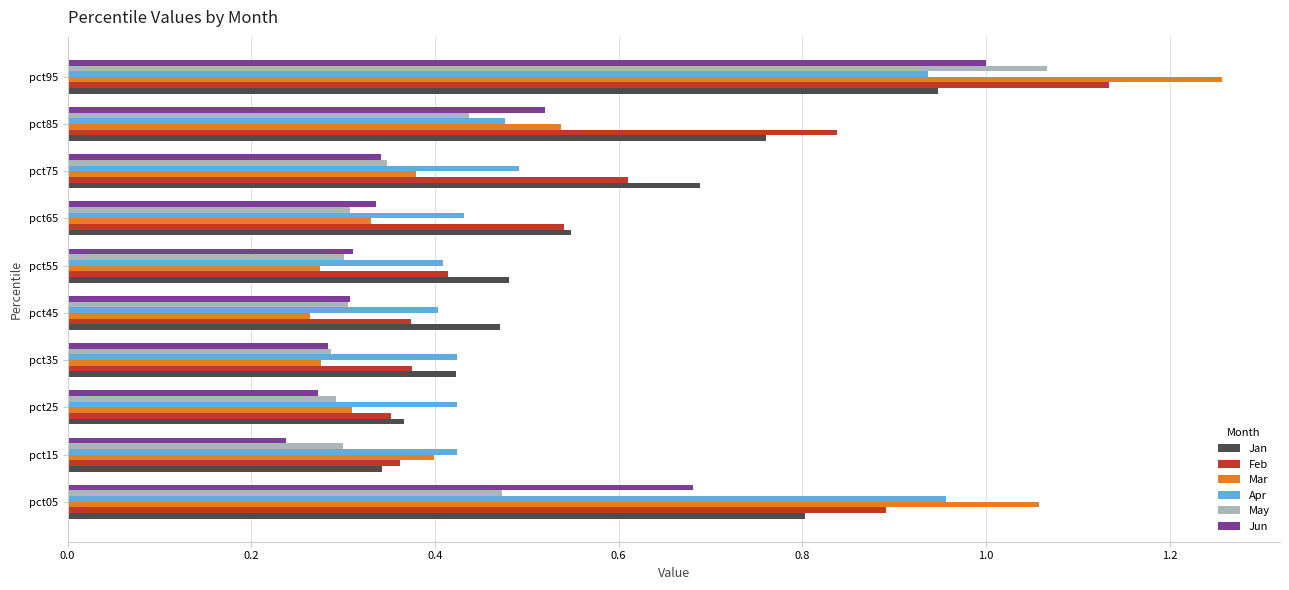

The Feb series shows 1.6 at pct95. True or false?

False